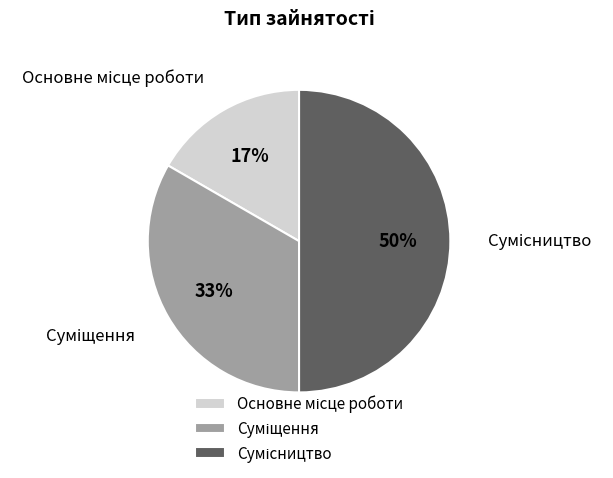

To the nearest percent, what is the difference between the largest and smallest slice percentages?

33%